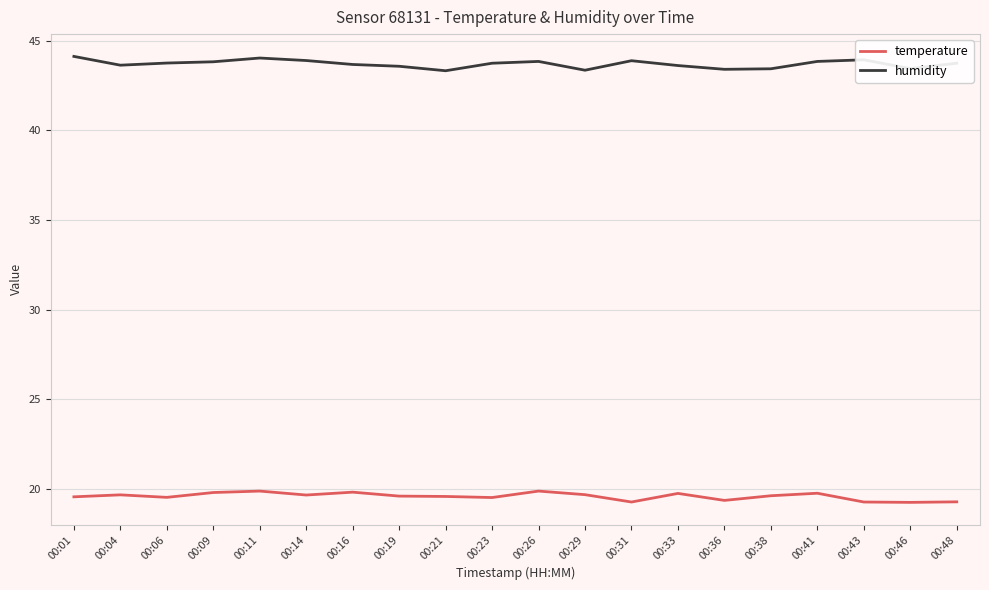

The temperature series shows 19.8 at 00:09. True or false?

True